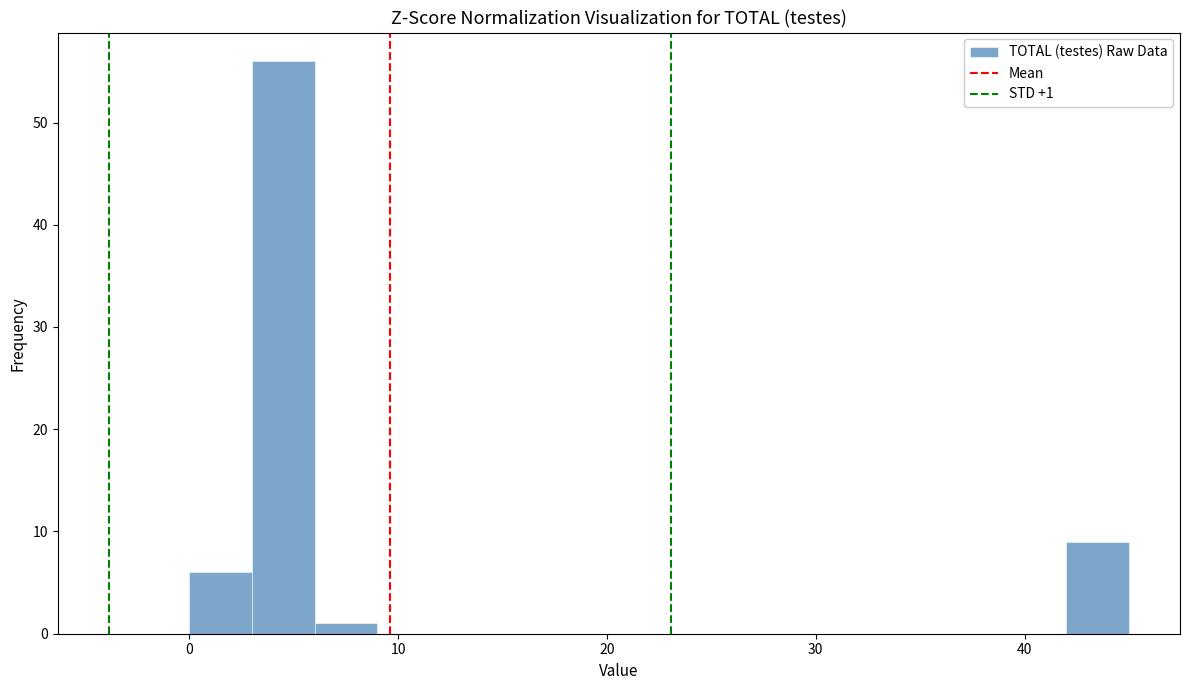

Around what value on the x-axis is the tallest bar? Give the approximate position of its centre, as read against the axis.

5